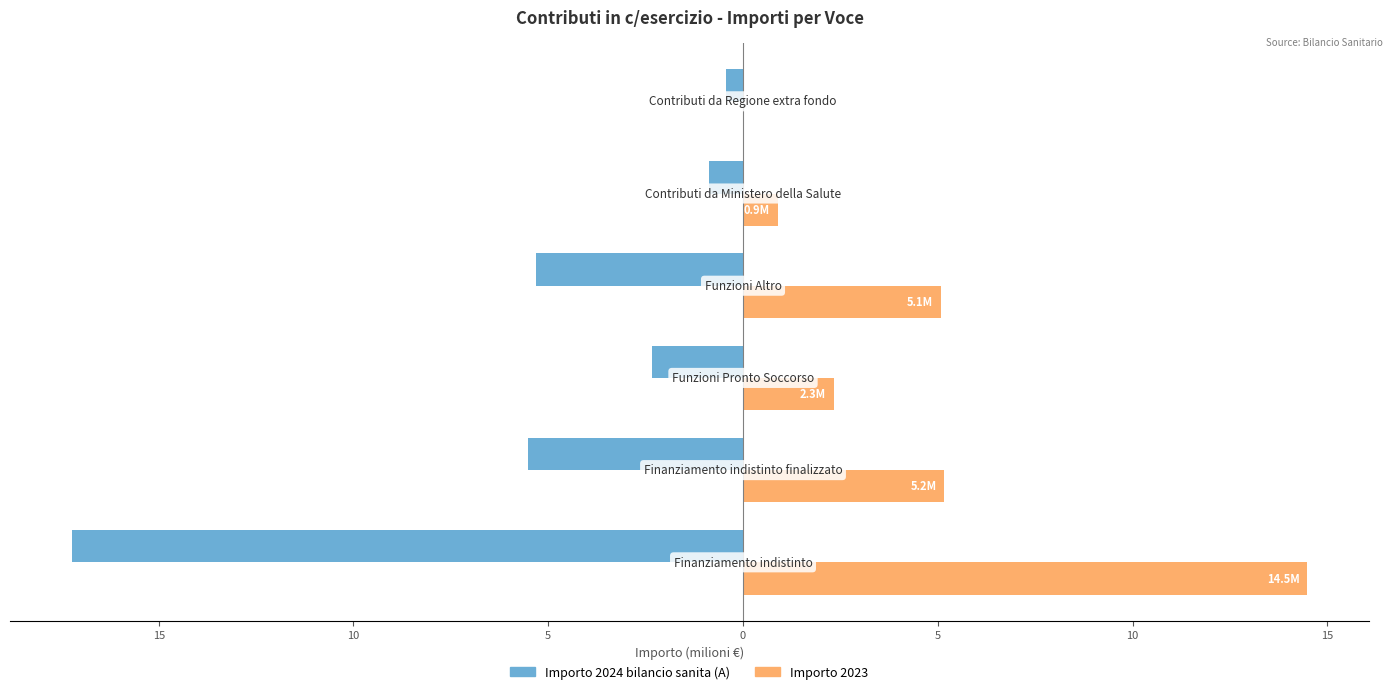

What are all the series names shown in the legend?

Importo 2024 bilancio sanita (A), Importo 2023